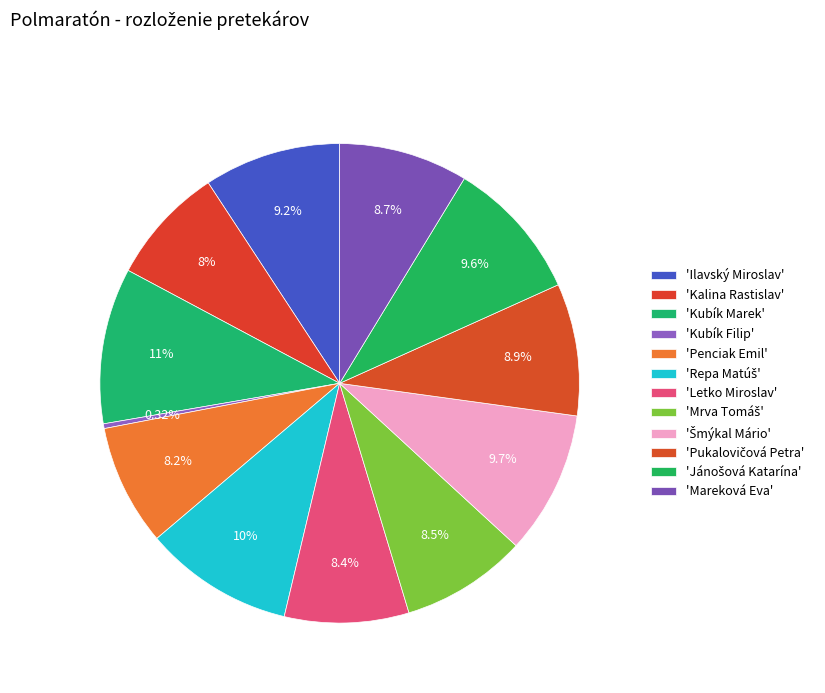

How many slices are in this pie chart?

12